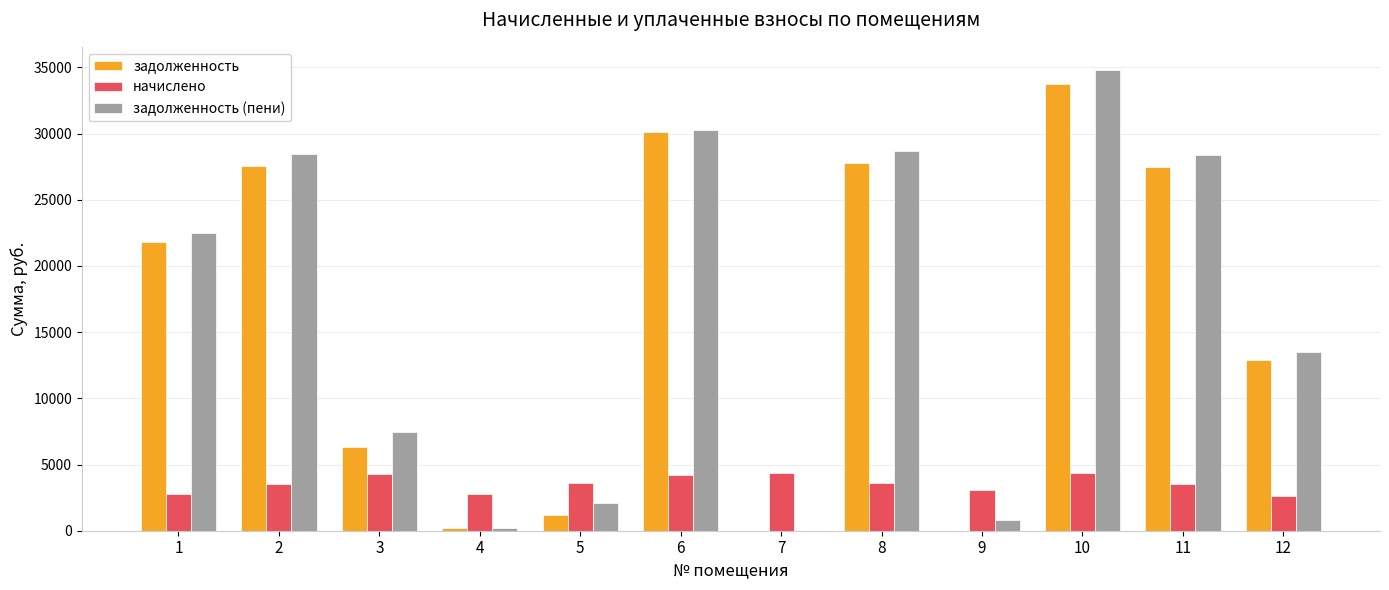

What are all the series names shown in the legend?

задолженность, начислено, задолженность (пени)